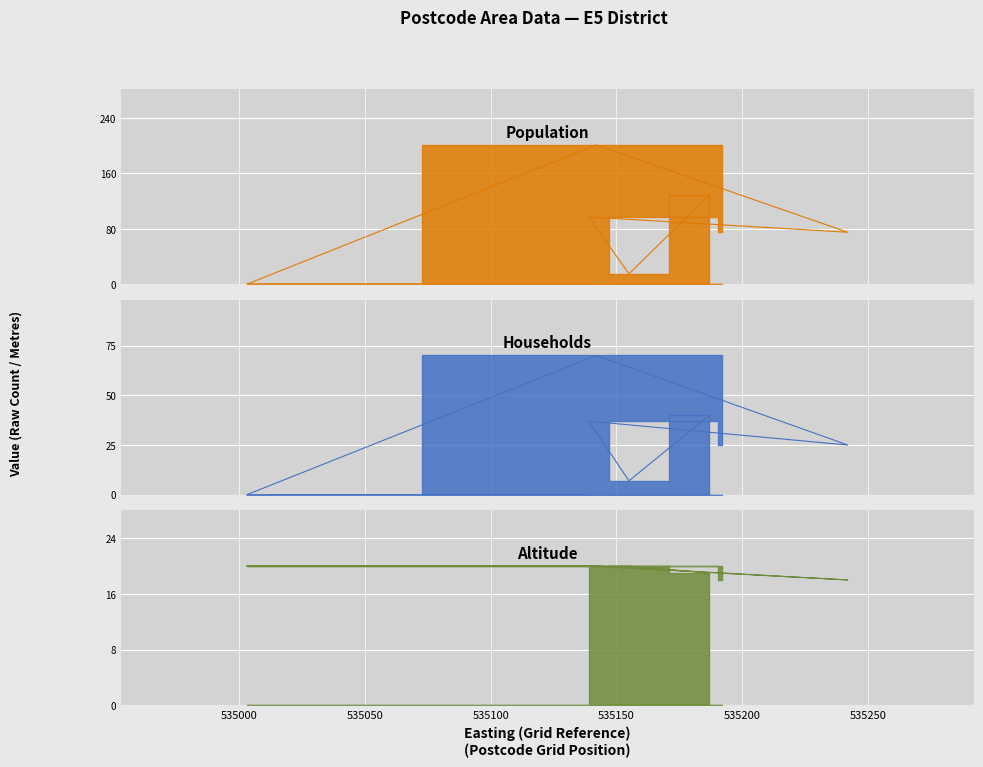

How many series are shown in this chart?

3